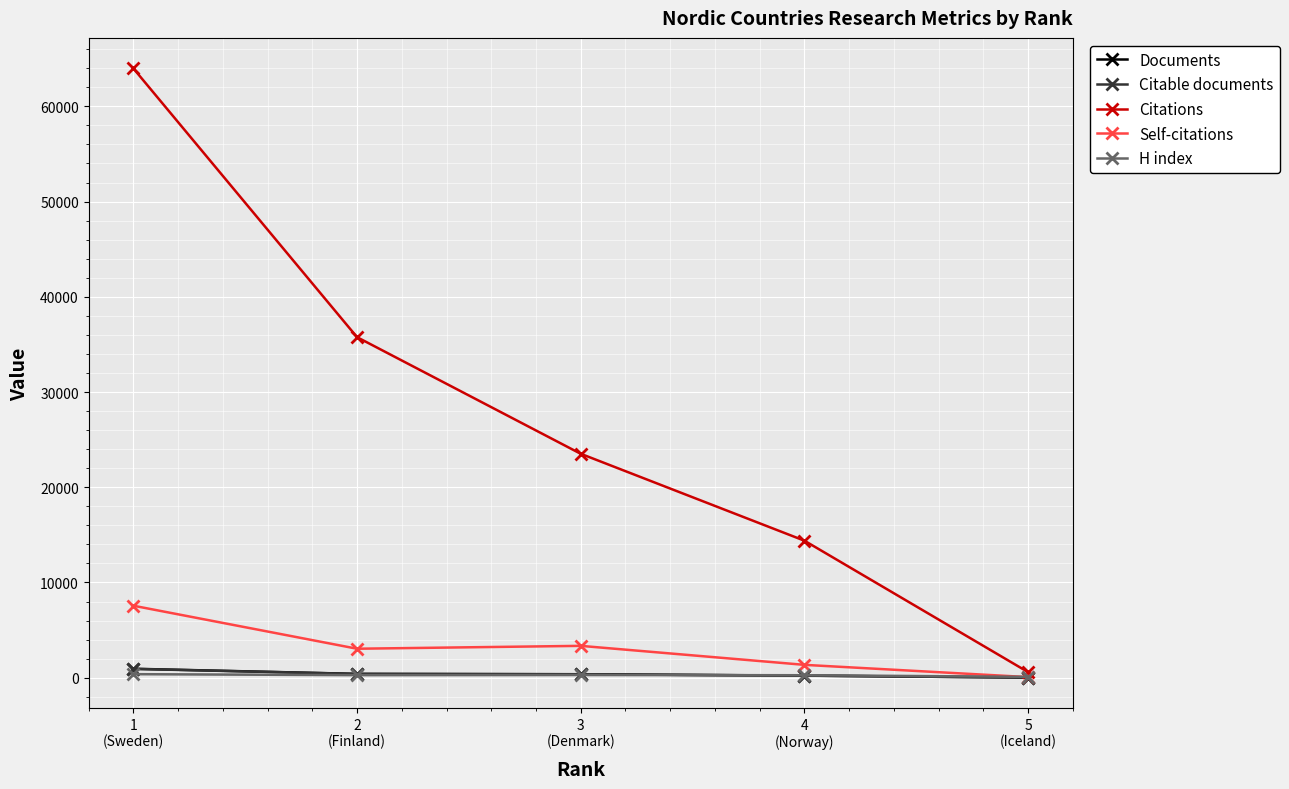

What is the highest value of the Citations series?

63990